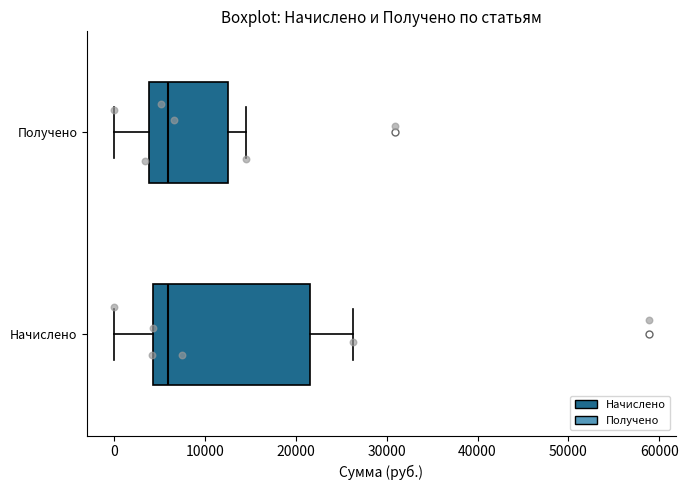

Reading bottom to top, read every box against the x-axis: the position of its median line, the range the box covers, and the ends of its whiskers. The values are not printed on the chart, so give them approximately, as read against the axis.

Начислено: median 6000, box 4000 to 22000, whiskers 0 to 26000
Получено: median 6000, box 4000 to 13000, whiskers 0 to 14000